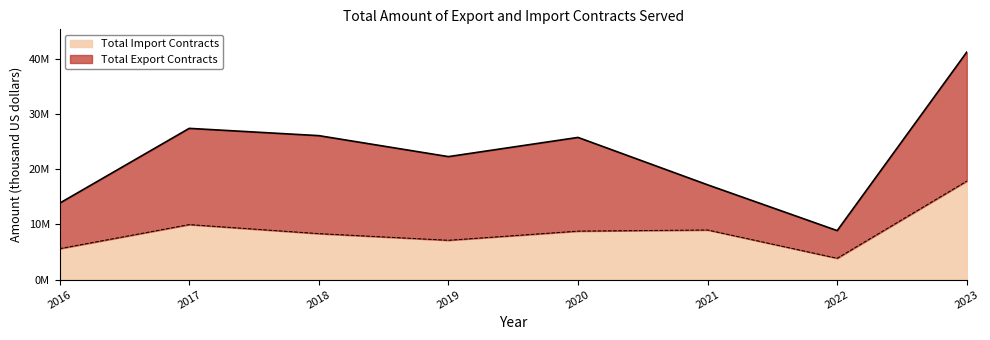

True or false: the data shows 5613413.3 at 2016.

True